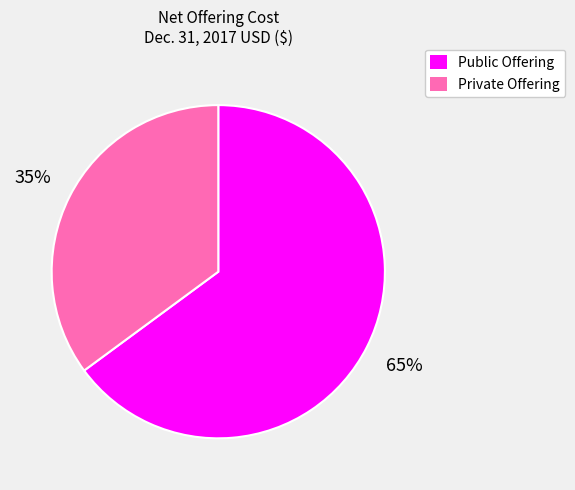

What percentage is the Private Offering slice, to the nearest percent?

35%